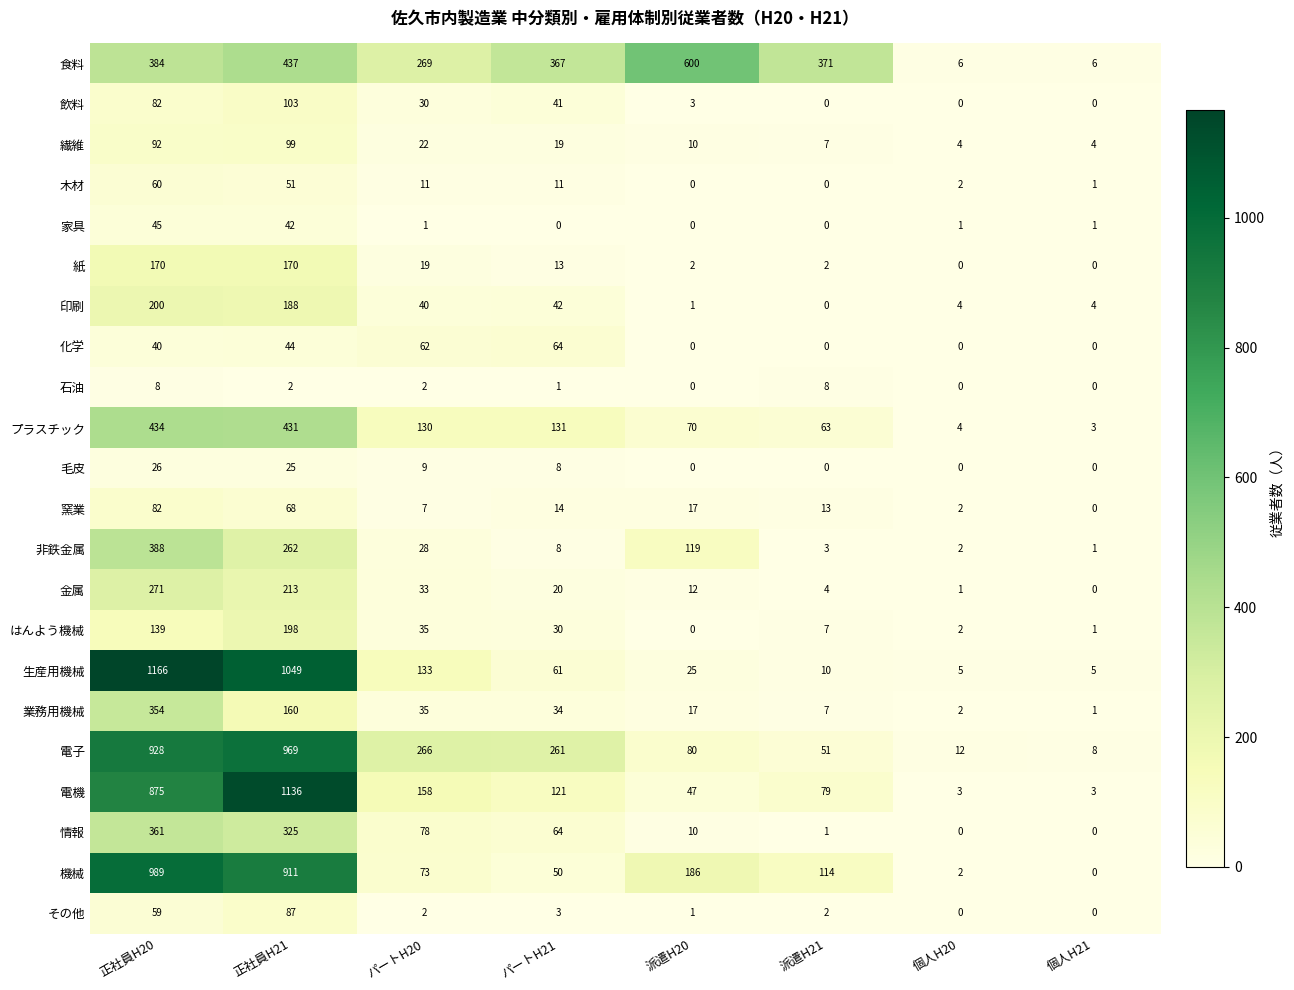

Where is 飲料 nearest to the value 51?

パートH21